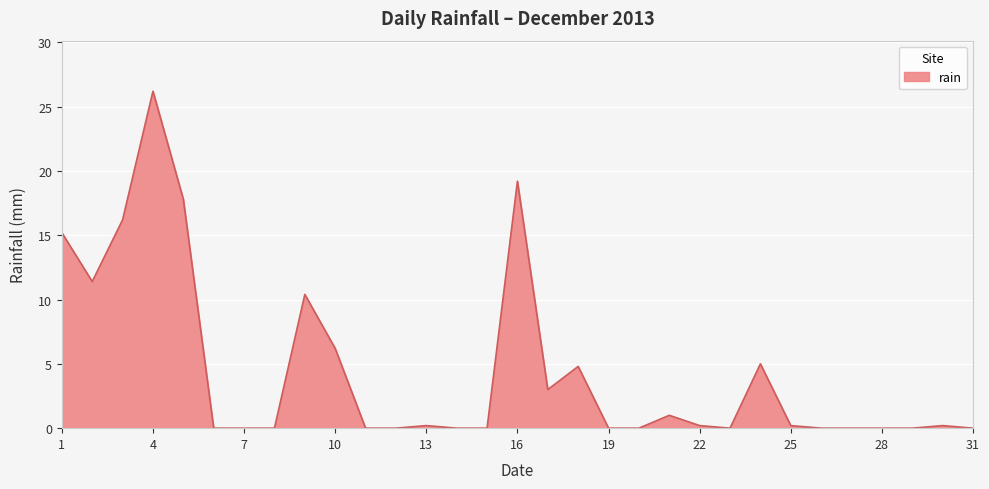

What is the maximum value shown in the chart?

26.2